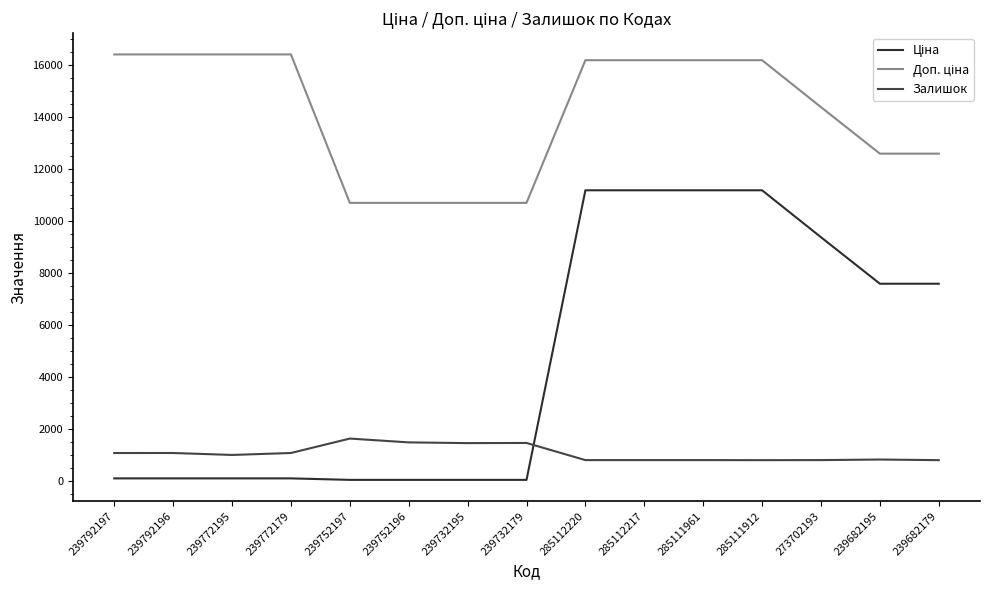

The value of Ціна at 239732179 is 57.0. True or false?

True